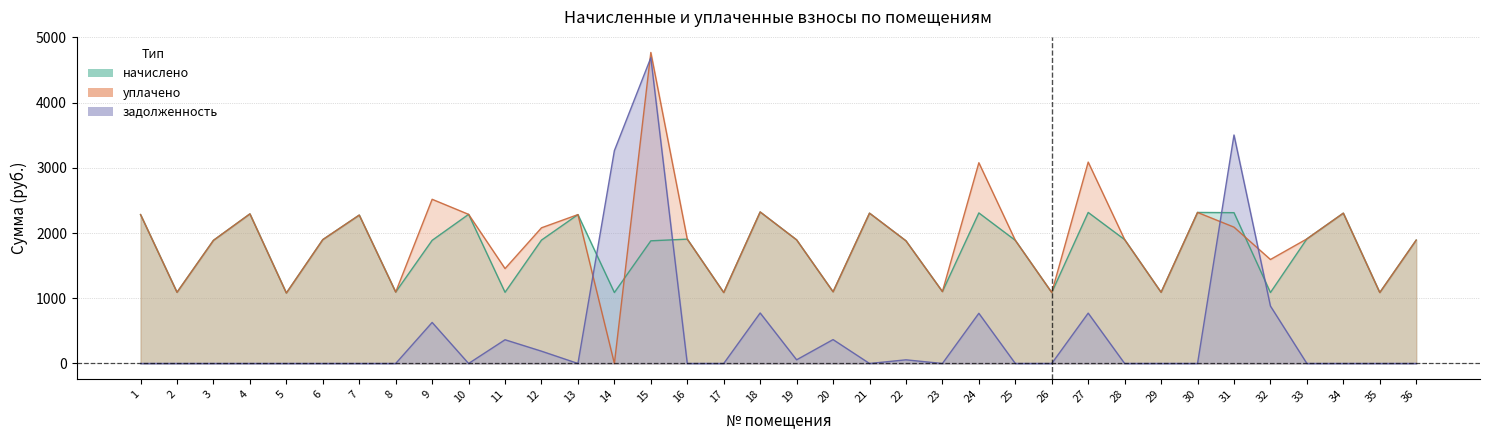

What are all the series names shown in the legend?

начислено, задолженность, уплачено